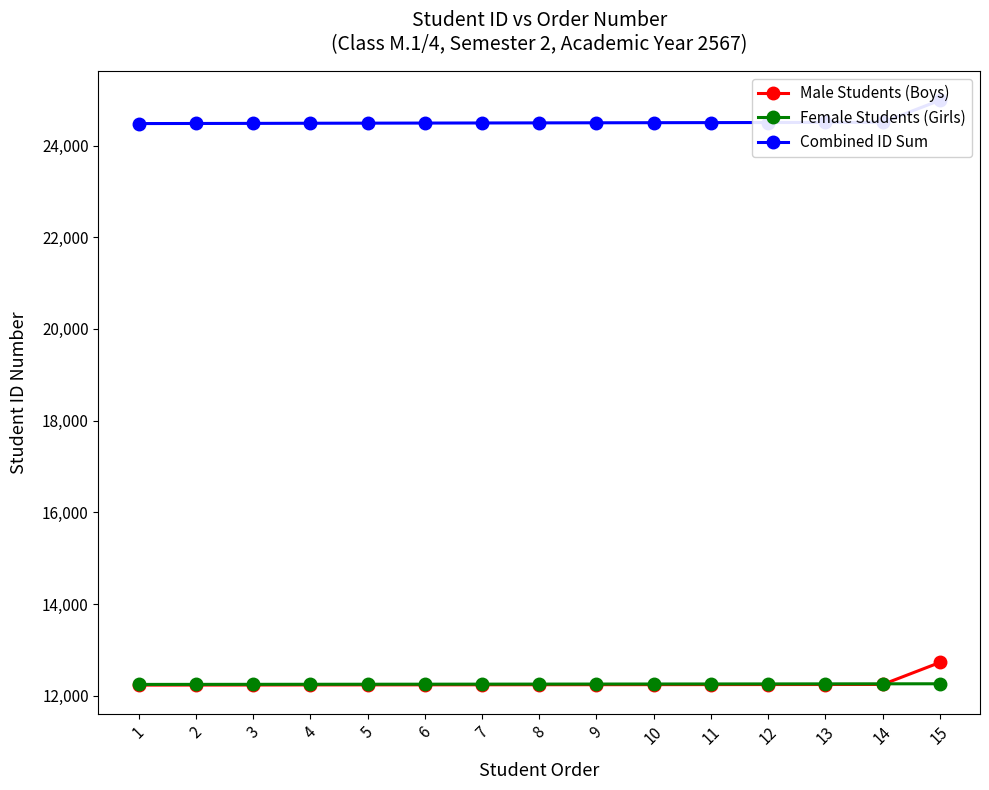

Reading left to right, list all the values displayed in this chart.

Male Students (Boys): 1=12232	2=12233	3=12234	4=12236	5=12237	6=12238	7=12239	8=12240	9=12241	10=12242	11=12243	12=12244	13=12245	14=12246	15=12726
Female Students (Girls): 1=12247	2=12248	3=12249	4=12250	5=12251	6=12252	7=12253	8=12254	9=12255	10=12256	11=12257	12=12258	13=12259	14=12260	15=12261
Combined ID Sum: 1=24479	2=24481	3=24483	4=24486	5=24488	6=24490	7=24492	8=24494	9=24496	10=24498	11=24500	12=24502	13=24504	14=24506	15=24987